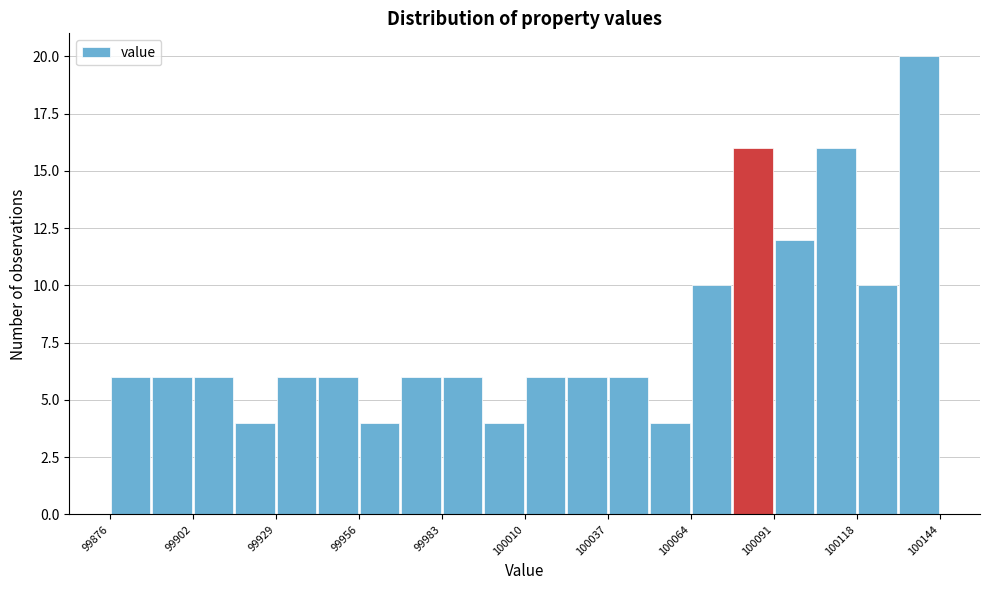

Around what value on the x-axis is the tallest bar? Give the approximate position of its centre, as read against the axis.

100140